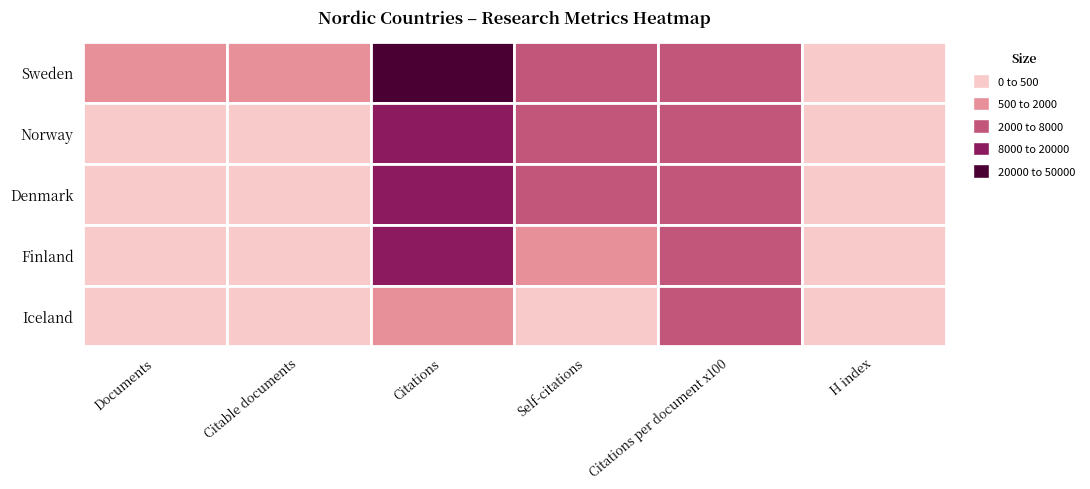

At which category is the sum across all series the highest?

2